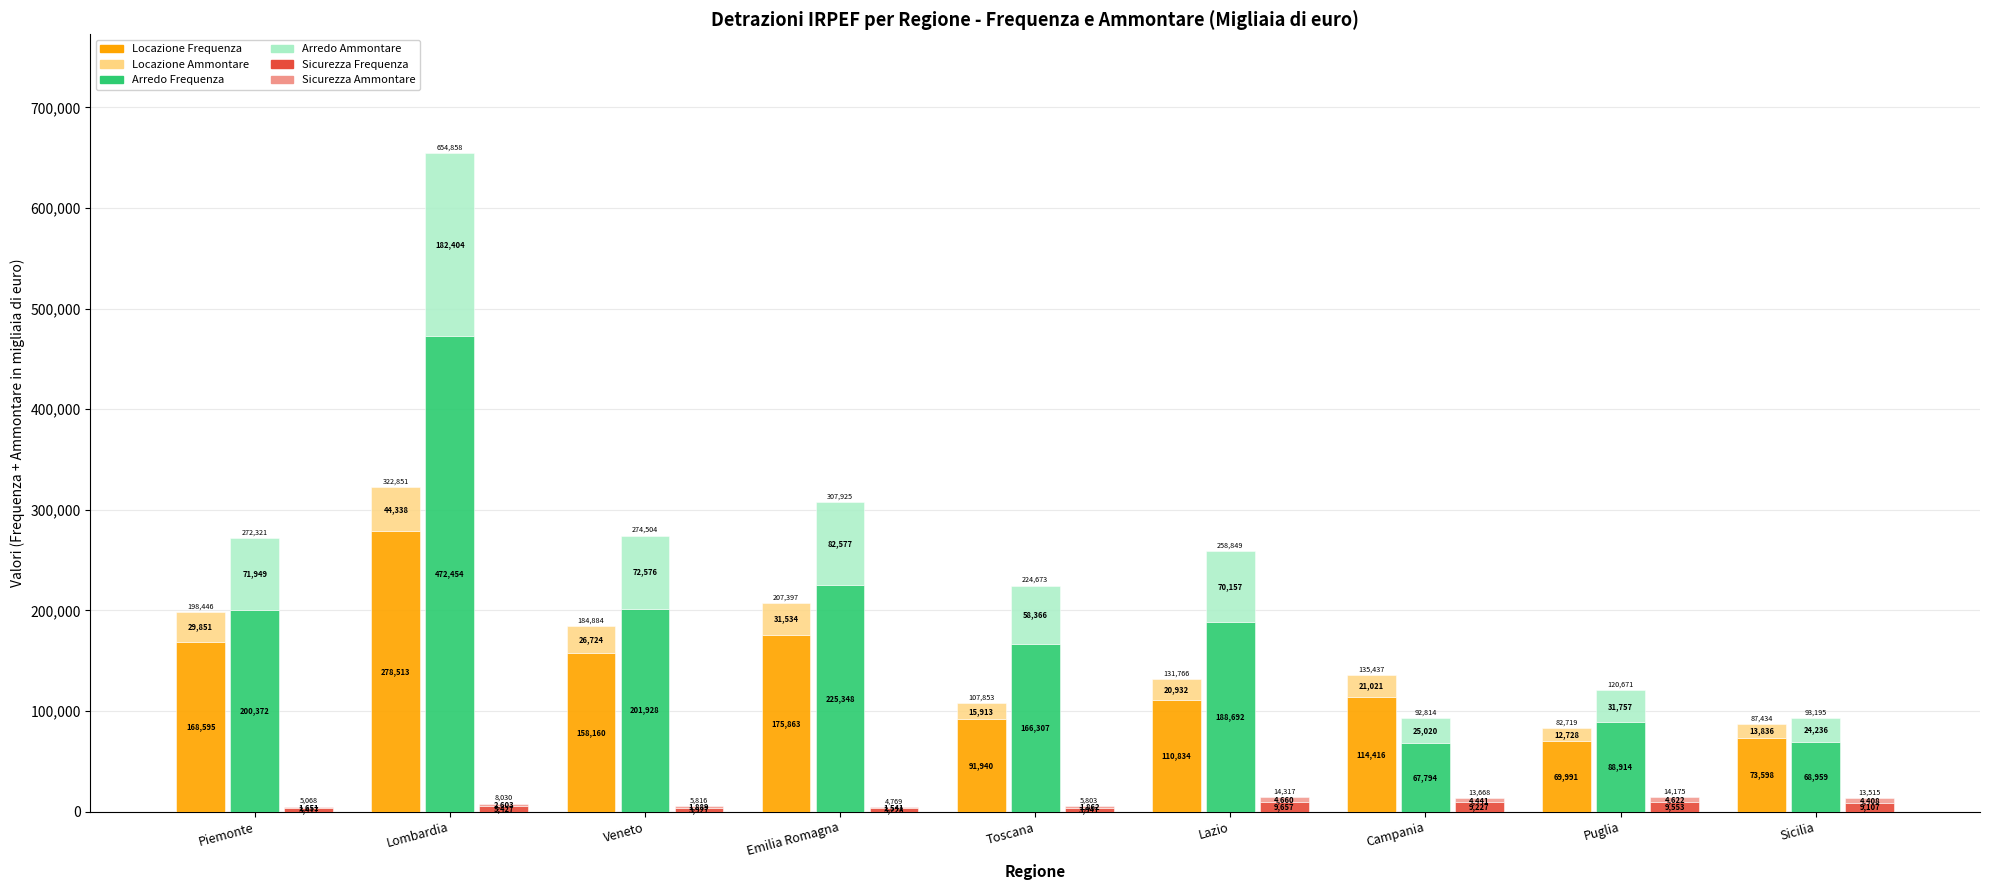

Is it true that Arredo Ammontare equals 31757 at Puglia?

True